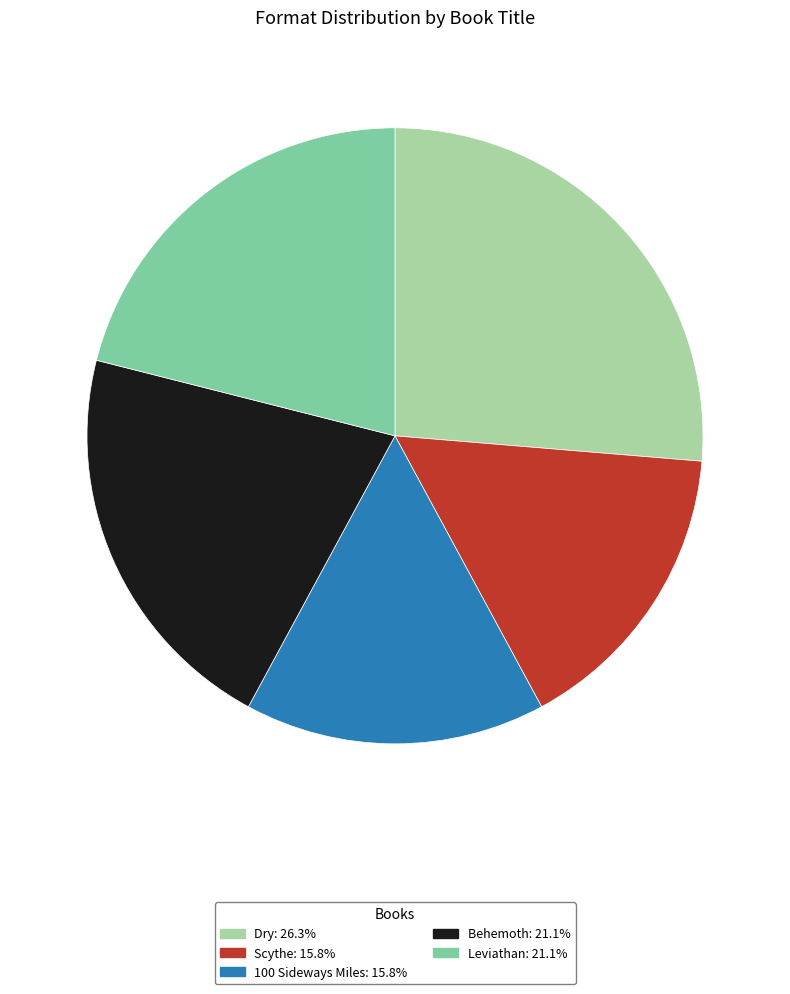

Between Behemoth and 100 Sideways Miles, which is larger?

Behemoth